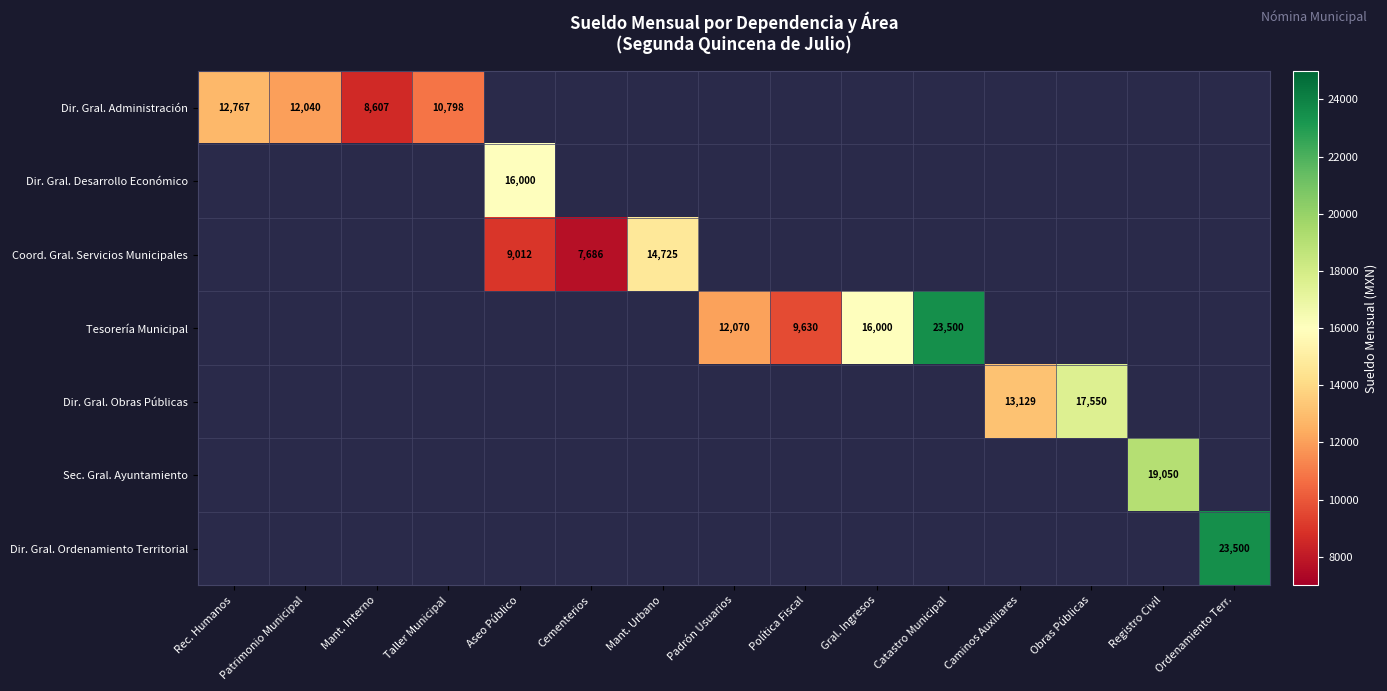

True or false: Dir. Gral. Administración has a value of 12040.0 at Patrimonio Municipal.

True